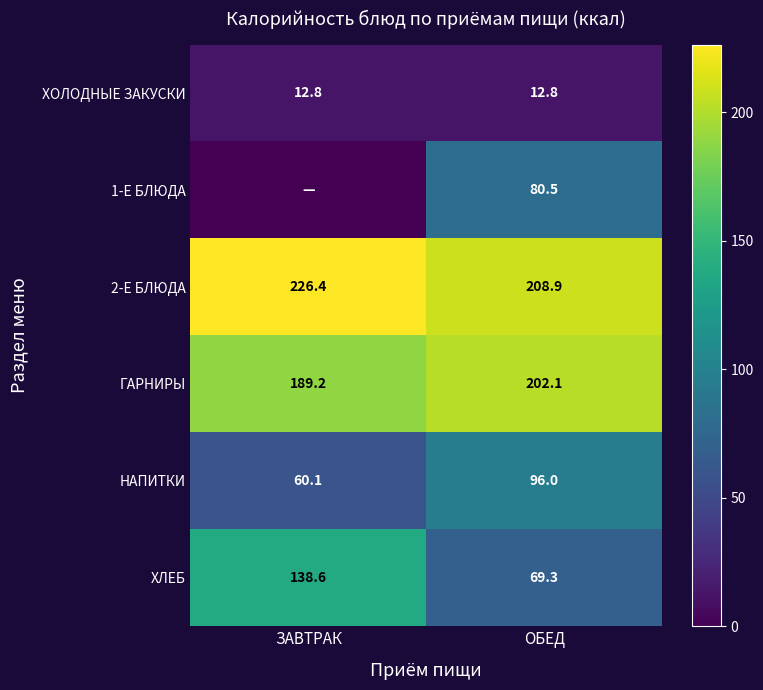

The value of НАПИТКИ at ЗАВТРАК is 88.6. True or false?

False